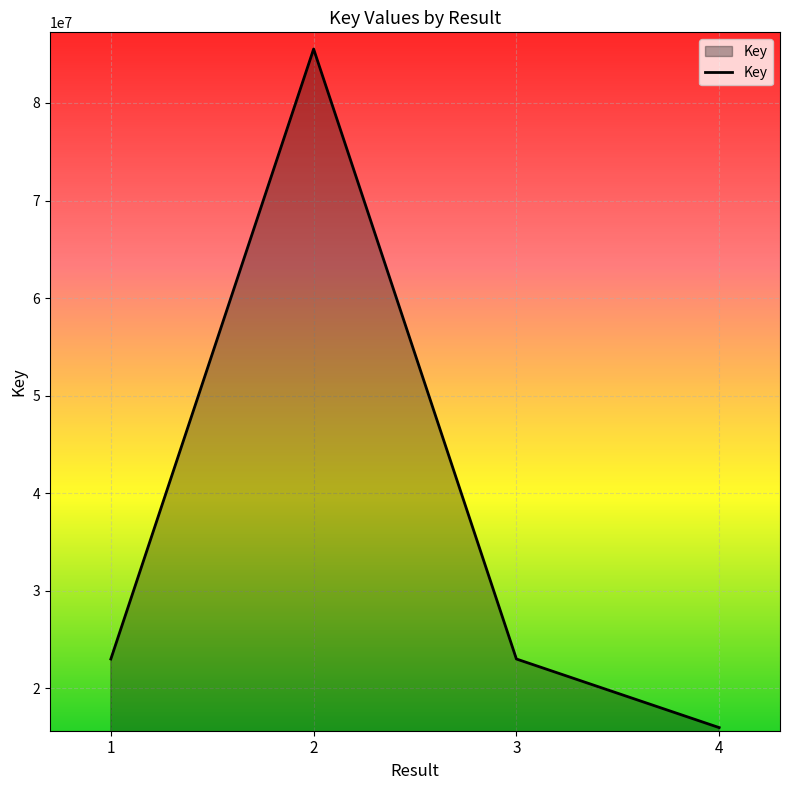

What is the approximate value at 4, to the nearest 50?

15986350